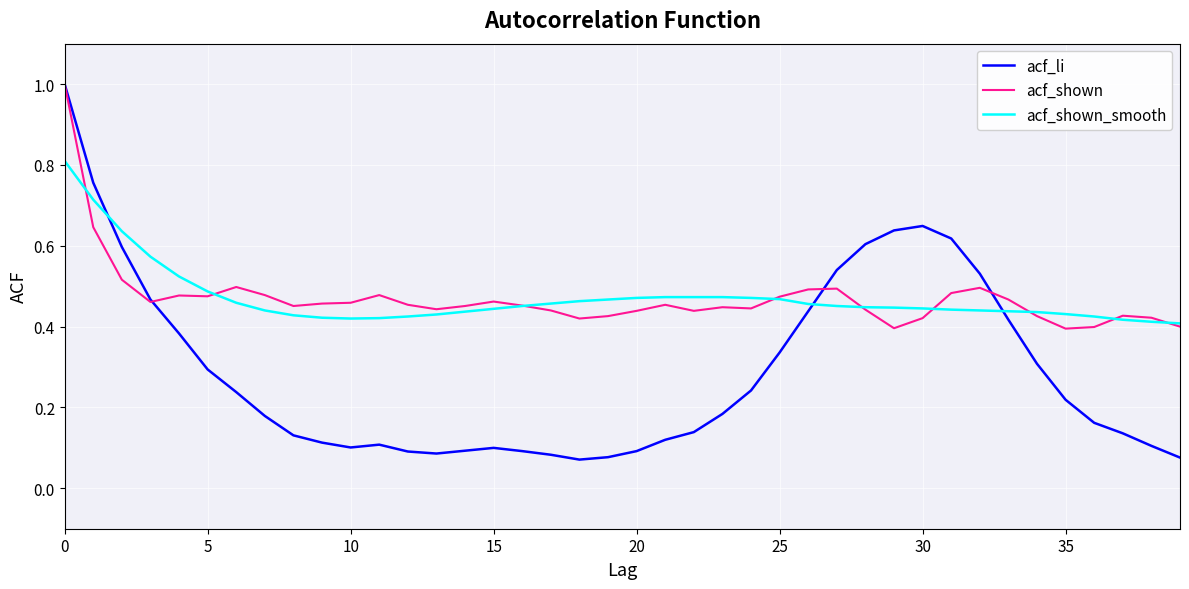

What is the greatest value displayed?

1.0